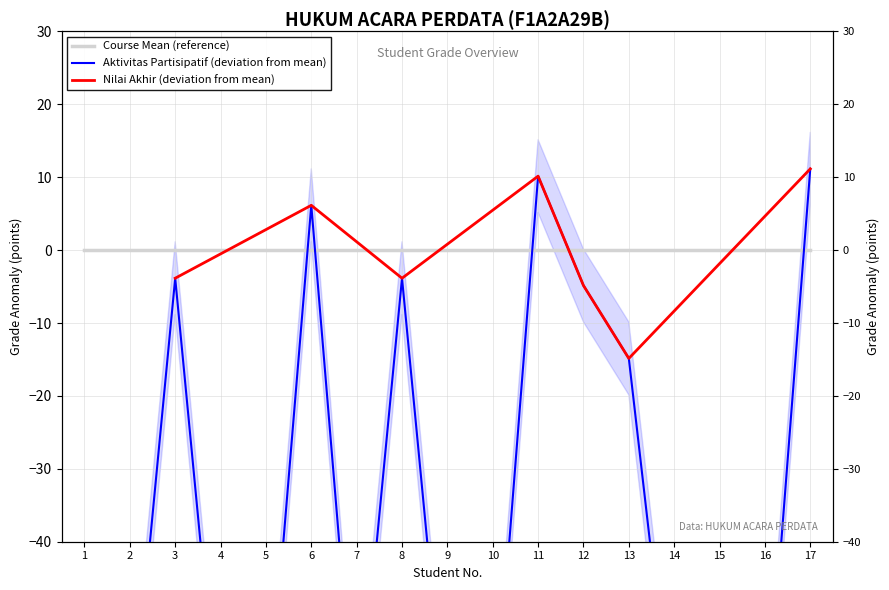

True or false: there are more than 2 points higher than both neighbors.

True